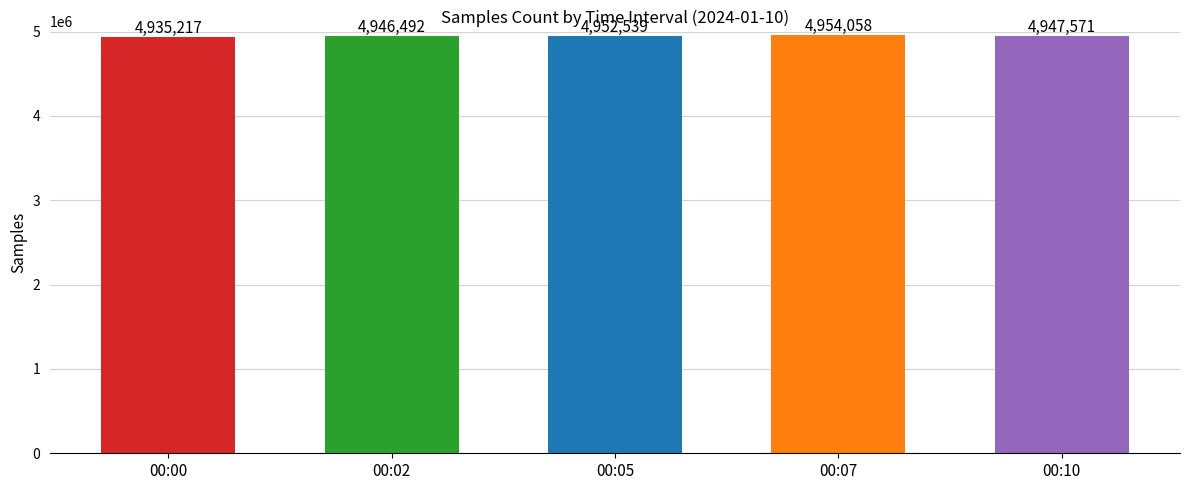

What is the minimum value shown in the chart?

4935217